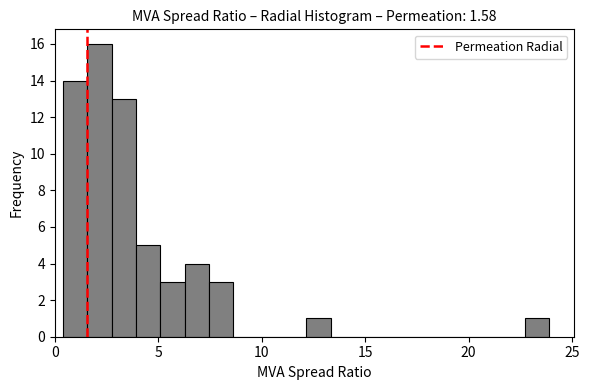

Around what value on the x-axis is the tallest bar? Give the approximate position of its centre, as read against the axis.

2.0